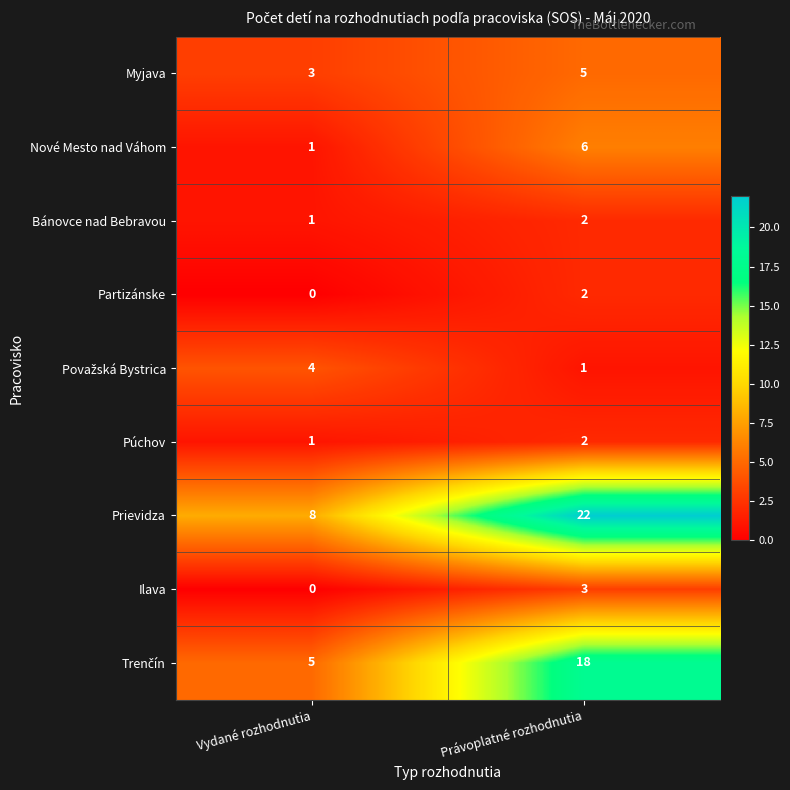

What is the difference between the highest and lowest values at Právoplatné rozhodnutia?

21